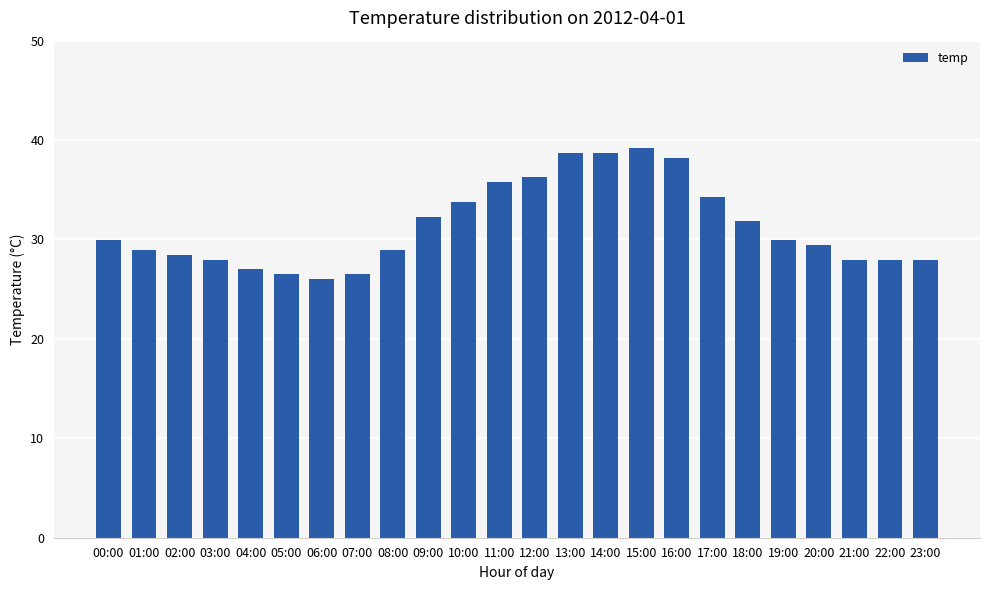

What value does the data have at 02:00?

28.4